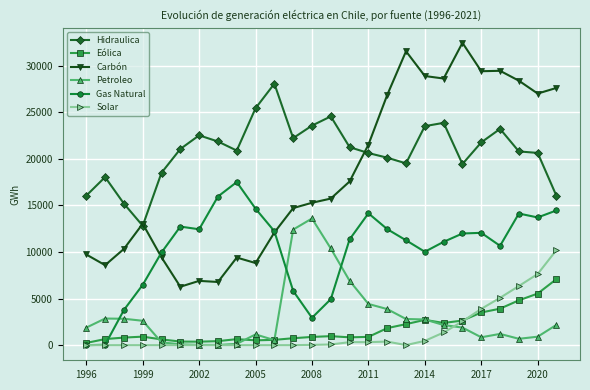

How many lines are shown in the chart?

6